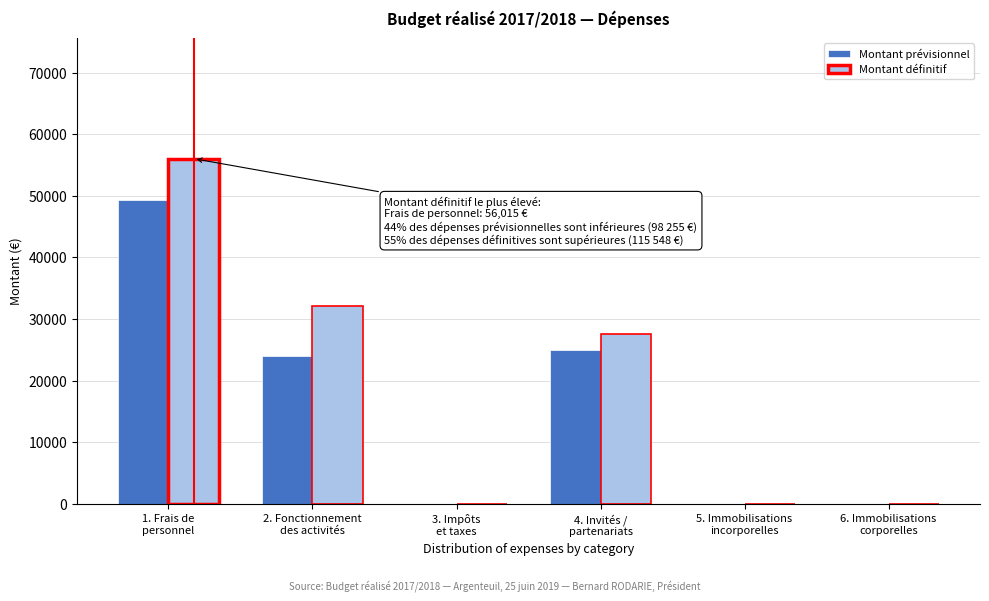

What is the sum of all Montant définitif values?

115547.9